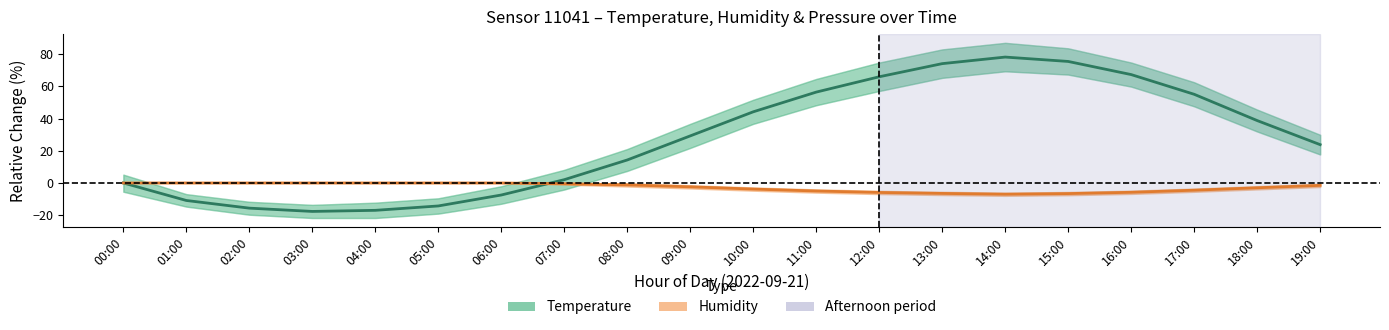

What is the average value of the Temperature (°C) series?

27.1